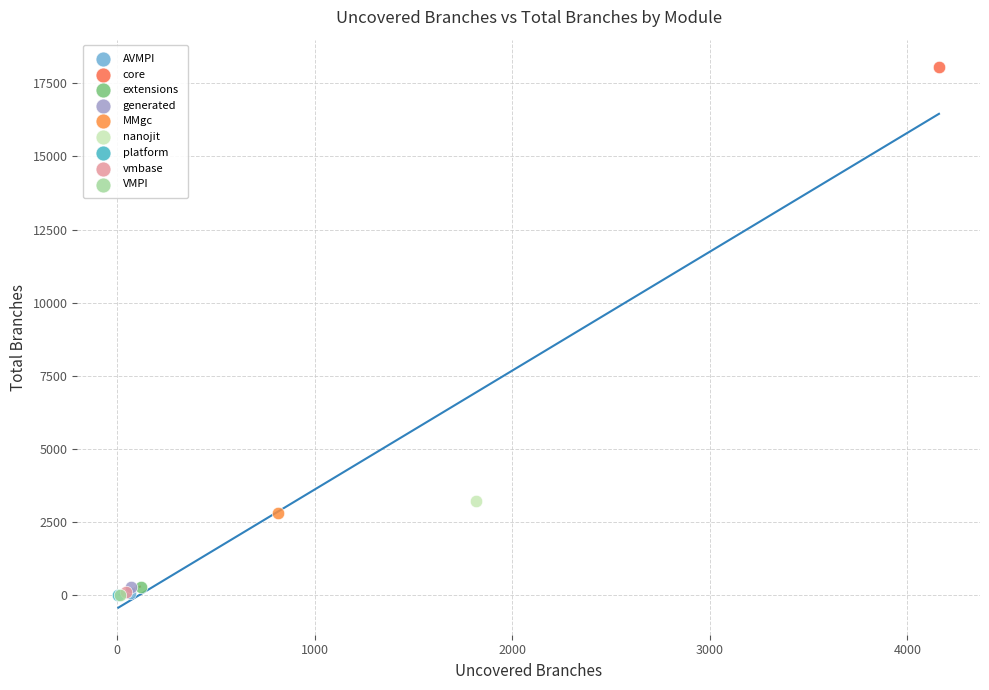

What are all the series names shown in the legend?

AVMPI, core, extensions, generated, MMgc, nanojit, platform, vmbase, VMPI